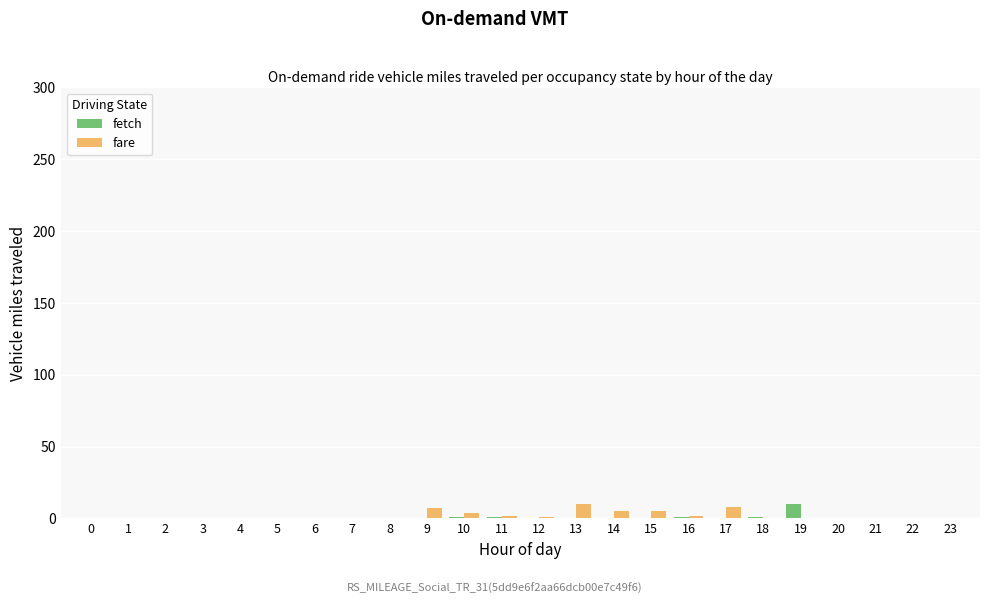

The value of fetch at 4 is 0. True or false?

True